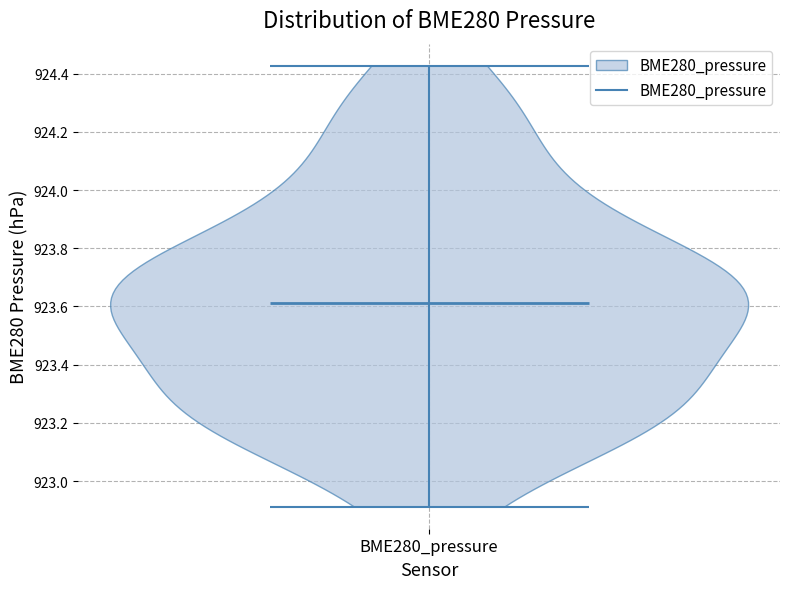

Read this violin plot against the y-axis: where its median line is, and the lowest and highest points the violin reaches. The values are not printed on the chart, so give them approximately, as read against the axis.

median line 923.62, lowest point 922.92, highest point 924.42